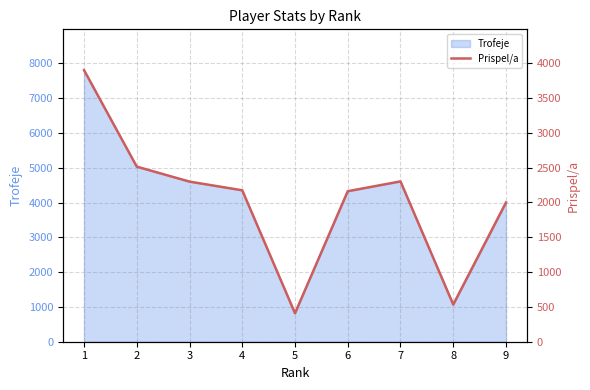

How many interior local valleys (lower than both neighbors) does the data have?

2